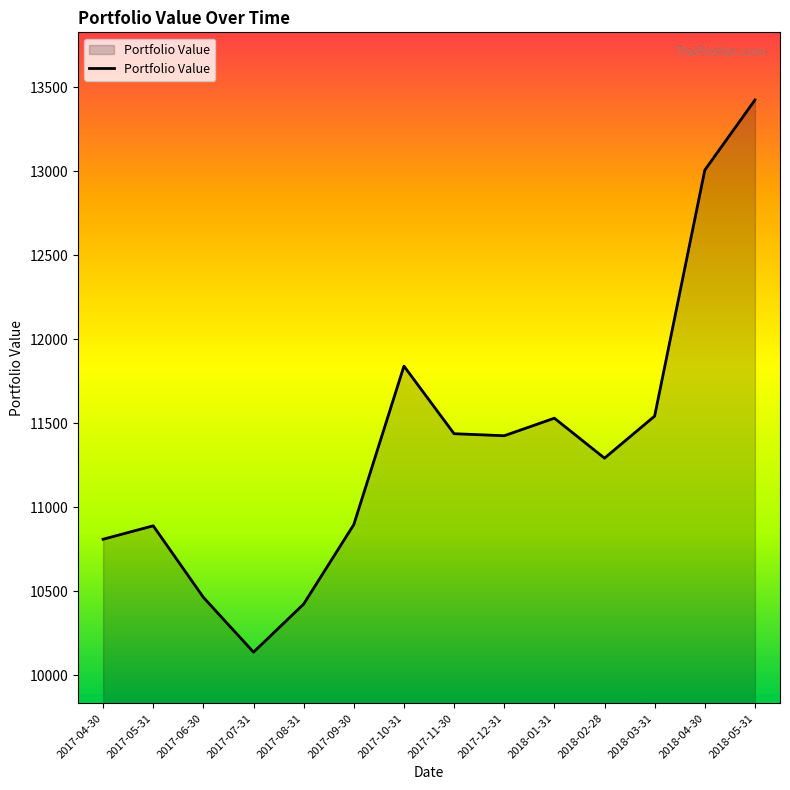

Is it true that the value at 2018-02-28 is 4659.4?

False